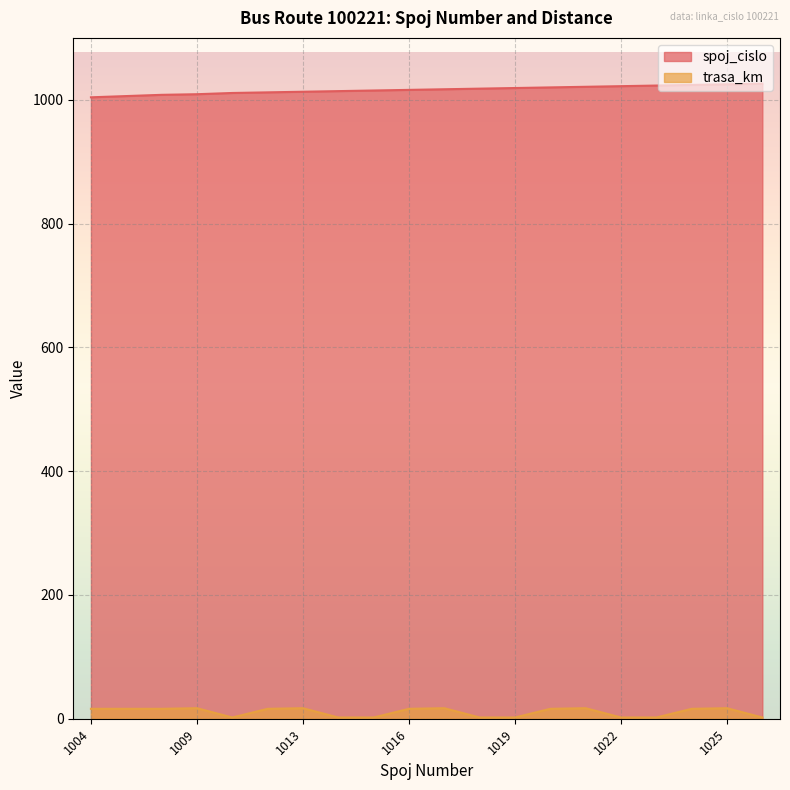

Which label corresponds to the smallest value in the chart?

1011